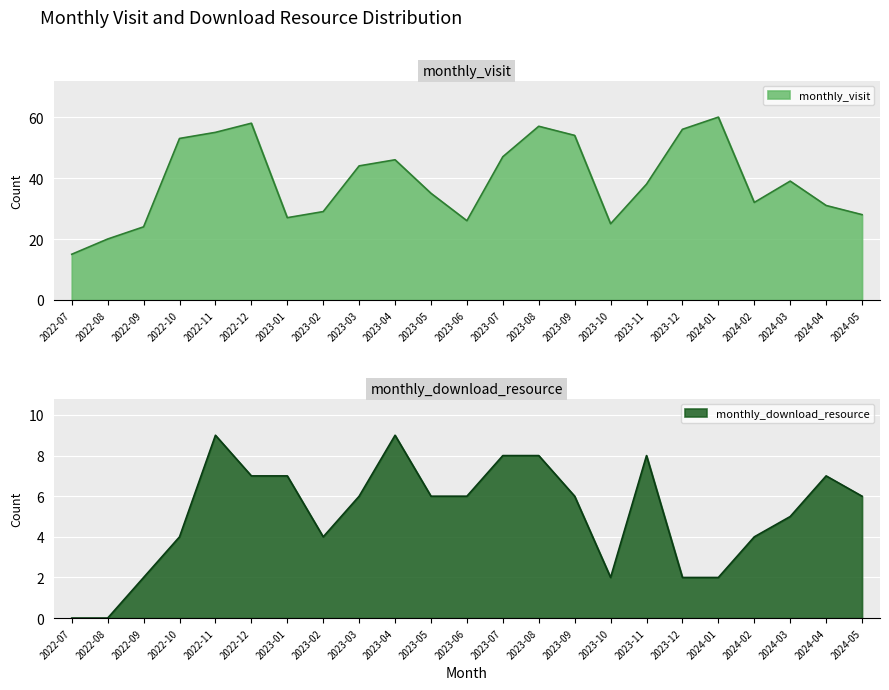

True or false: monthly_download_resource has more than 1 interior local peaks.

True